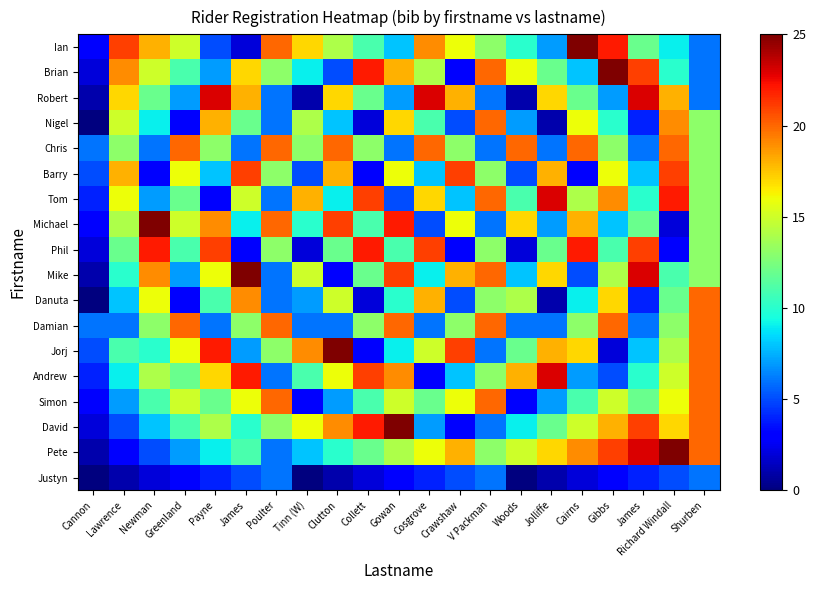

At which category is the sum across all series the highest?

Shurben